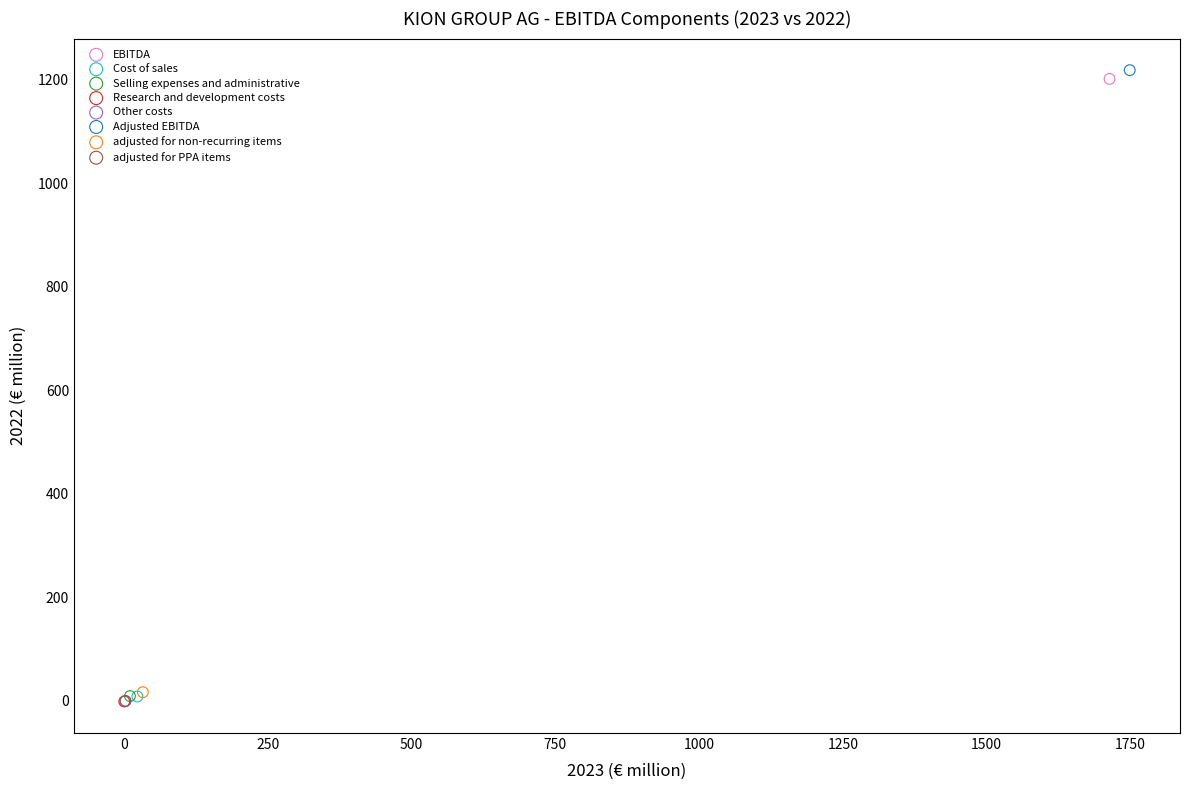

What are all the series names shown in the legend?

EBITDA, Cost of sales, Selling expenses and administrative, Research and development costs, Other costs, Adjusted EBITDA, adjusted for non-recurring items, adjusted for PPA items